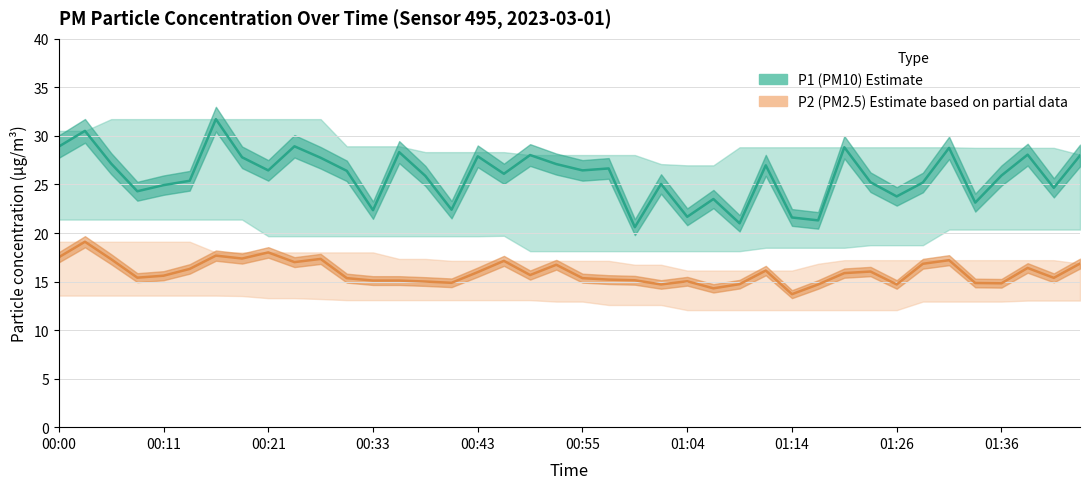

True or false: P1 and P2 intersect in this chart.

False